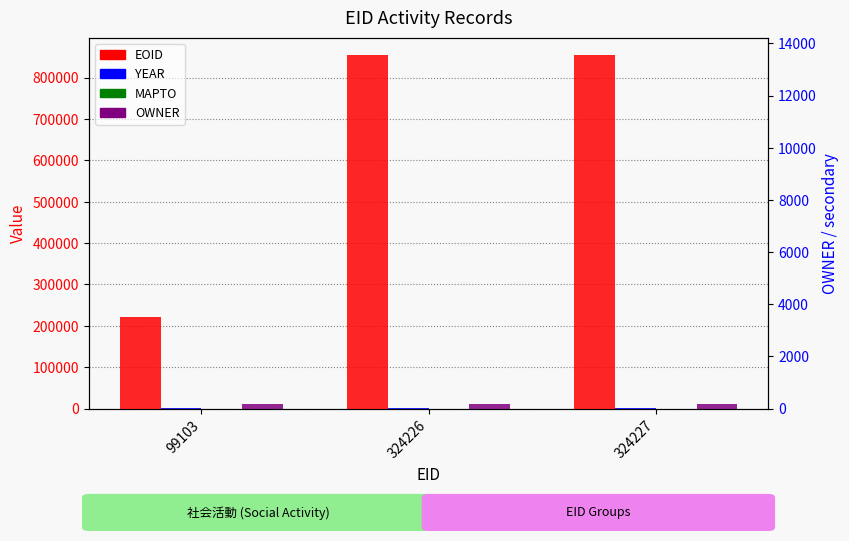

The EOID series shows 1472766 at 324226. True or false?

False